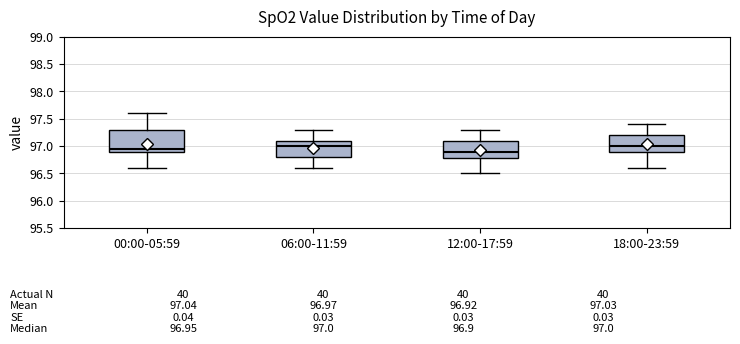

Comparing the boxes themselves (not the whiskers), which one is the tallest?

00:00-05:59